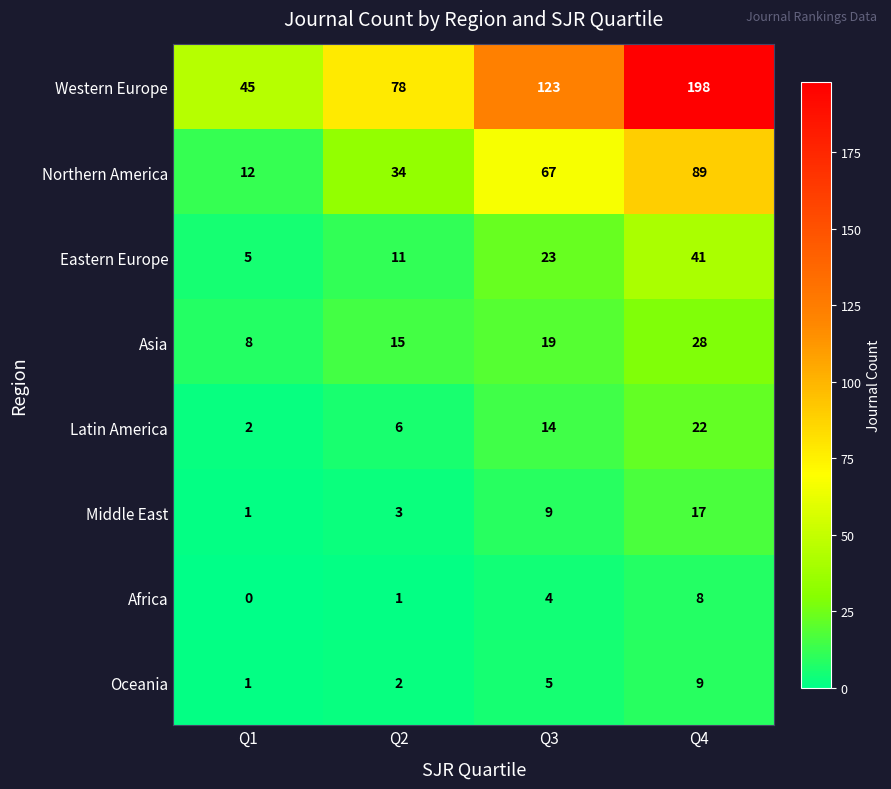

How many distinct data groups are displayed?

8